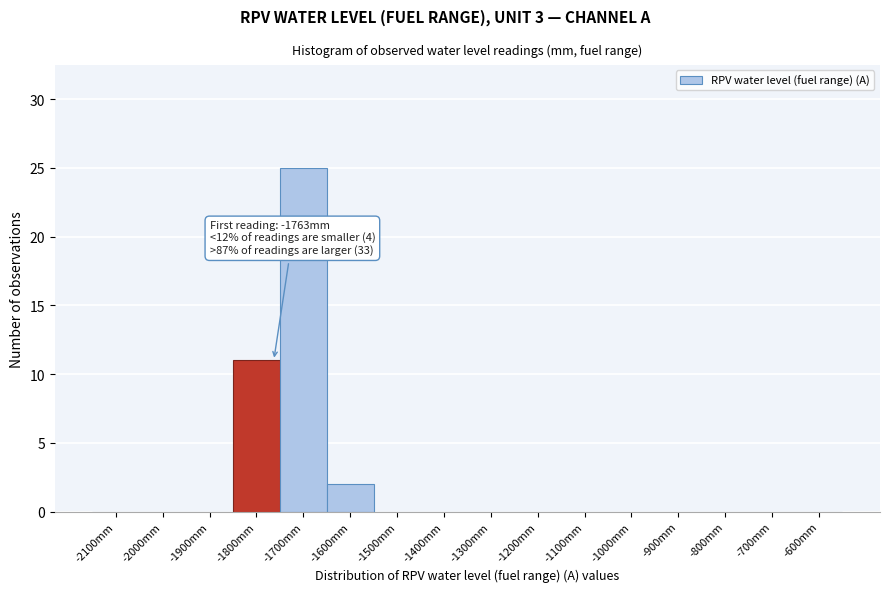

Reading left to right, list all the values displayed in this chart.

-2100mm=0	-2000mm=0	-1900mm=0	-1800mm=11	-1700mm=25	-1600mm=2	-1500mm=0	-1400mm=0	-1300mm=0	-1200mm=0	-1100mm=0	-1000mm=0	-900mm=0	-800mm=0	-700mm=0	-600mm=0